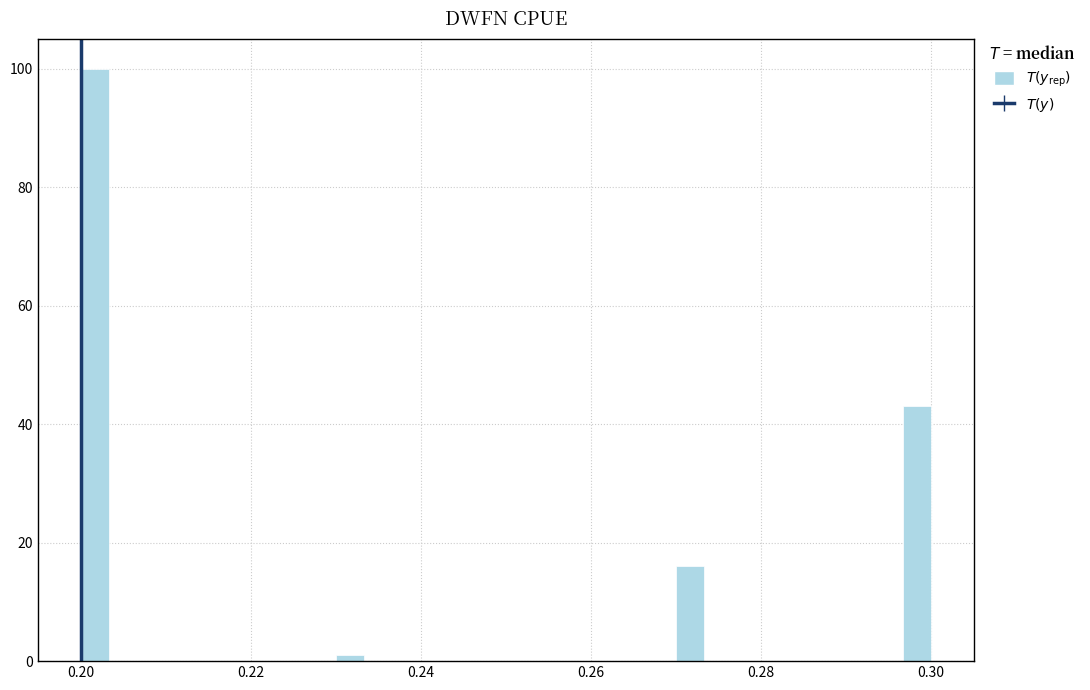

Around what value on the x-axis is the tallest bar? Give the approximate position of its centre, as read against the axis.

0.202